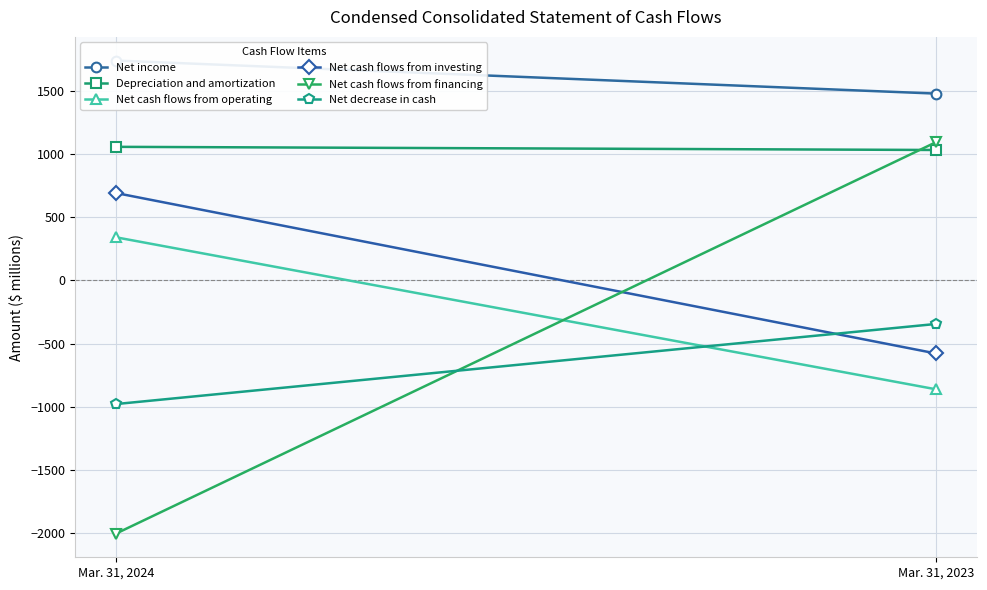

What are all the series names shown in the legend?

Net income, Depreciation and amortization, Net cash flows from operating, Net cash flows from investing, Net cash flows from financing, Net decrease in cash